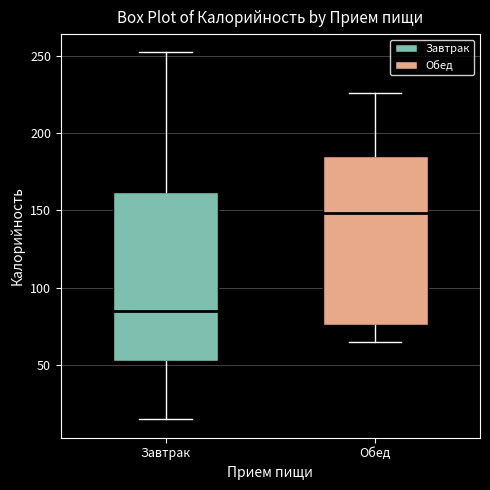

Reading left to right, read every box against the y-axis: the position of its median line, the range the box covers, and the ends of its whiskers. The values are not printed on the chart, so give them approximately, as read against the axis.

Завтрак: median 85, box 55 to 160, whiskers 15 to 250
Обед: median 150, box 75 to 185, whiskers 65 to 225